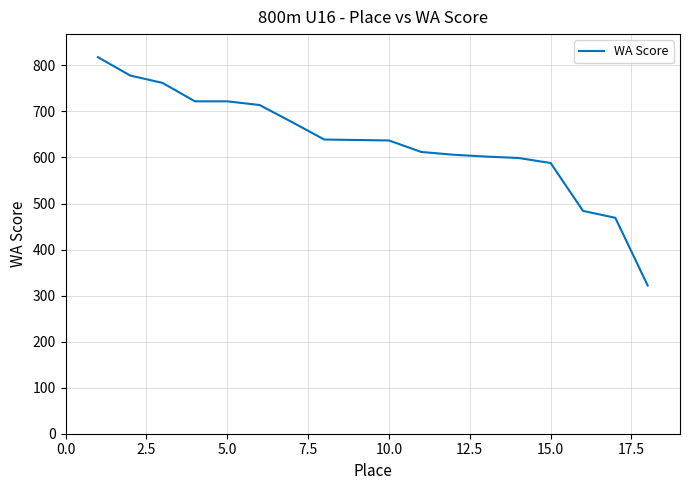

What is the smallest value displayed?

322